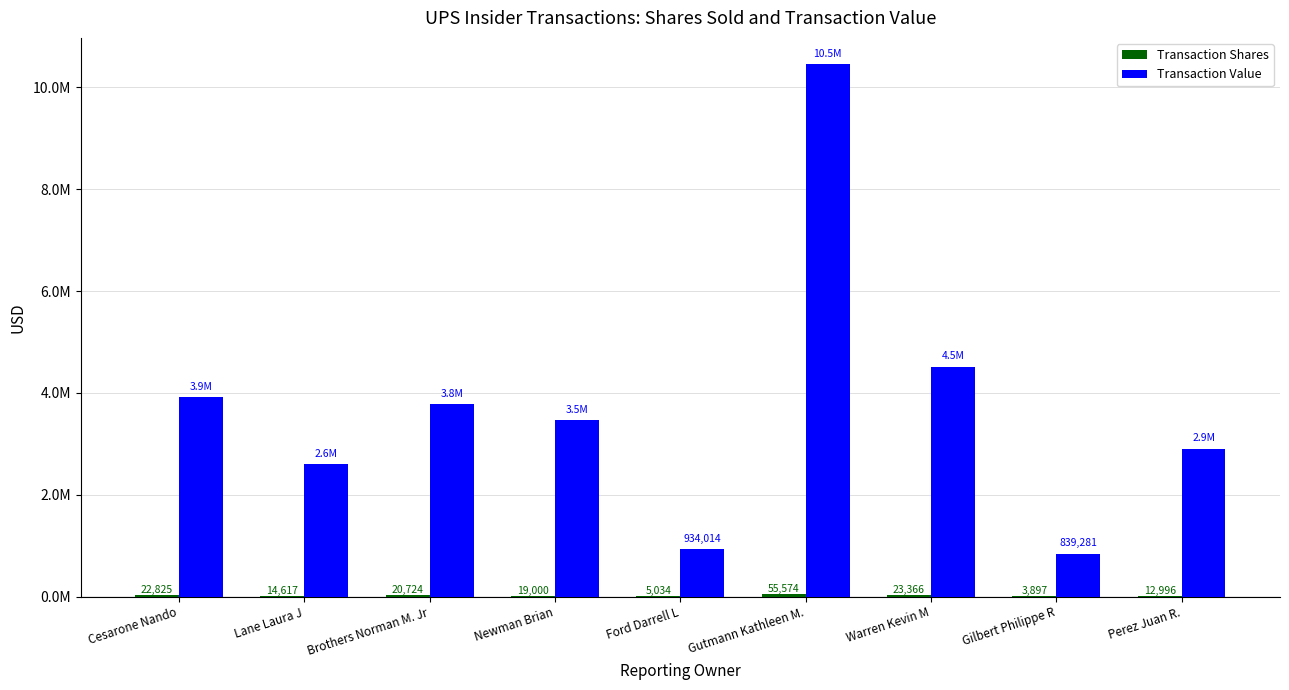

Are the bars grouped side by side (vs. stacked)?

Yes